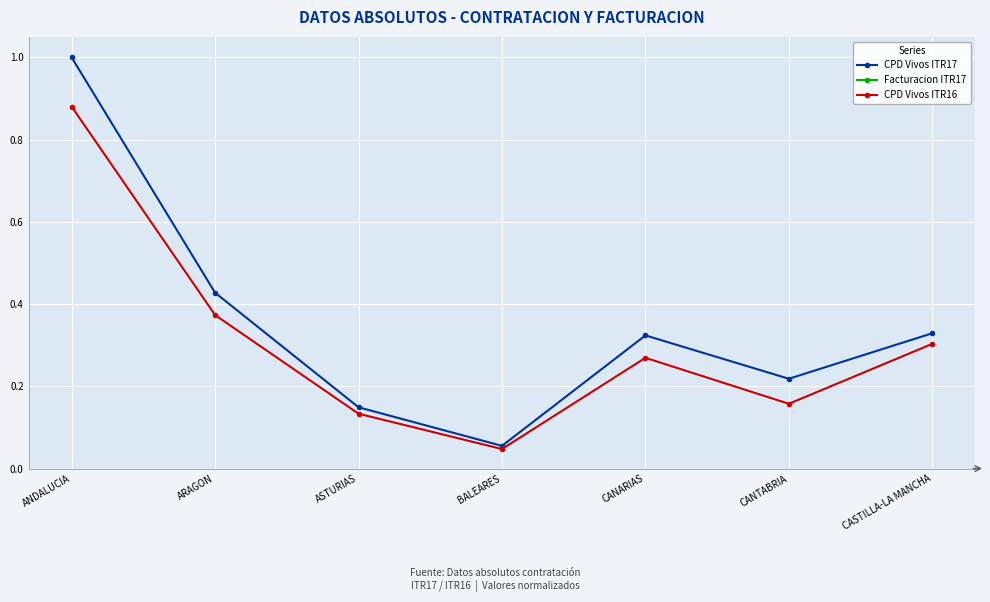

Between ARAGON and ASTURIAS, which series saw the biggest shift?

Facturacion ITR17